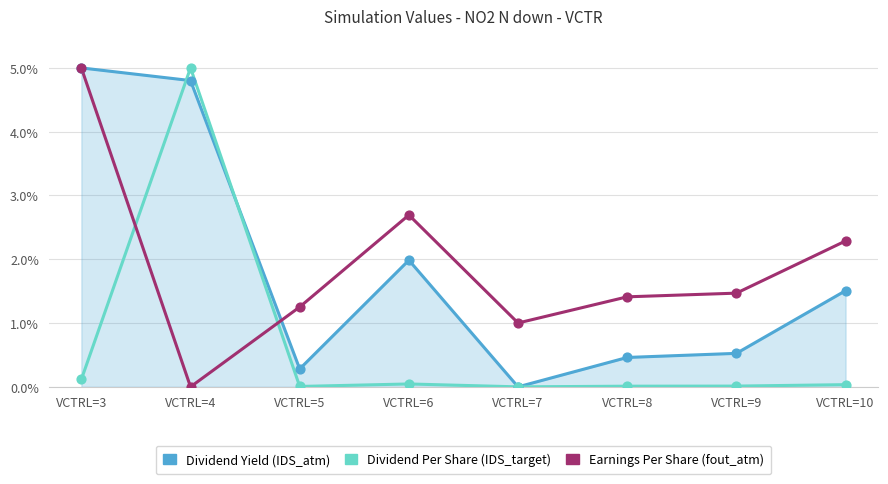

At how many categories does at least one series exceed 0?

8